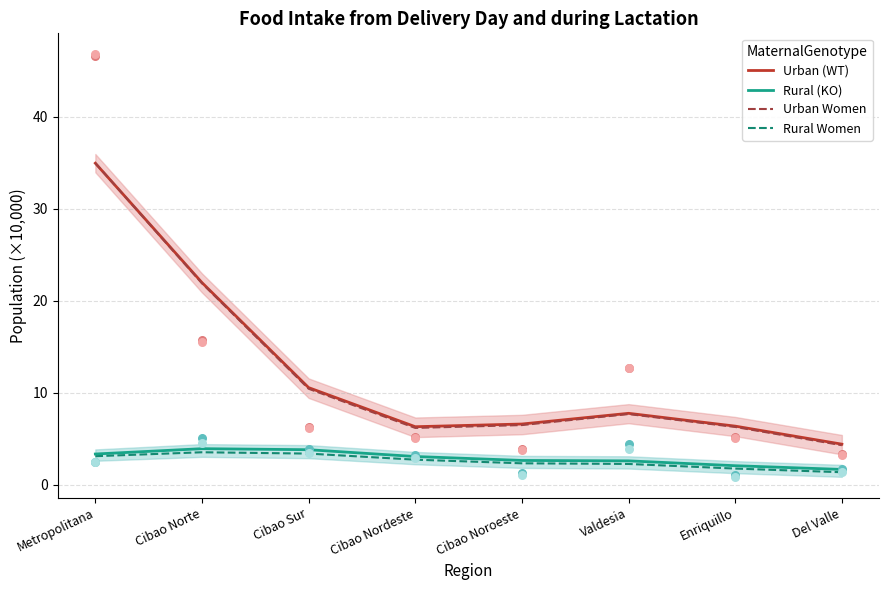

At which category is the sum across all series the highest?

Metropolitana